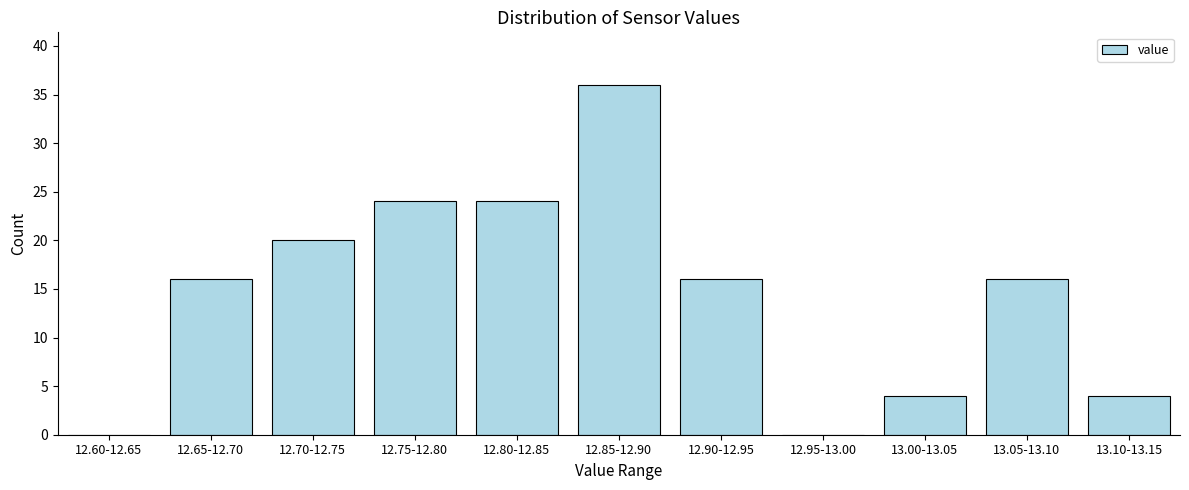

Reading left to right, transcribe all the data shown in this chart.

12.60-12.65=0	12.65-12.70=16	12.70-12.75=20	12.75-12.80=24	12.80-12.85=24	12.85-12.90=36	12.90-12.95=16	12.95-13.00=0	13.00-13.05=4	13.05-13.10=16	13.10-13.15=4